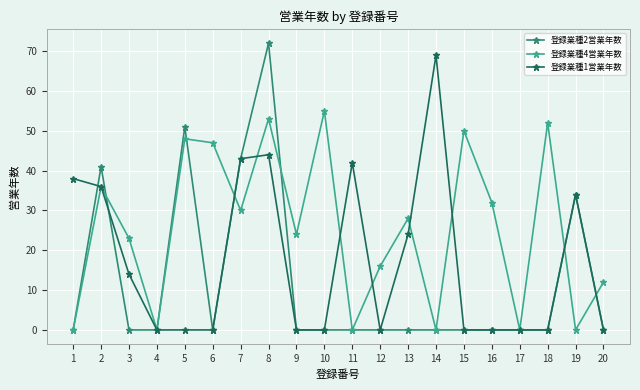

The 登録業種1営業年数 series shows -40 at 9. True or false?

False